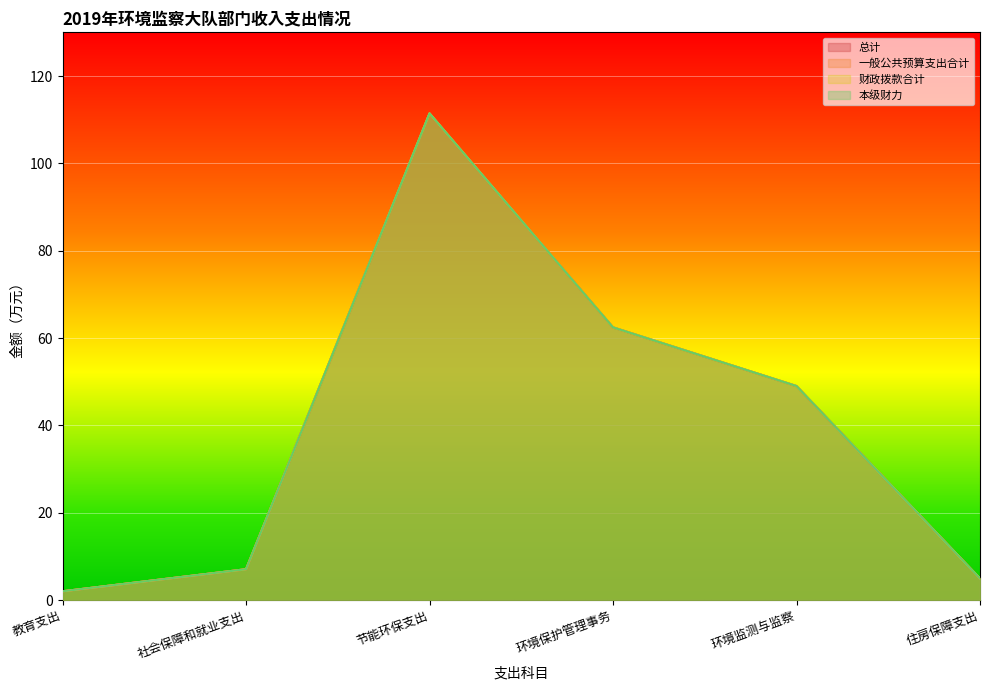

Which series changed the most between 社会保障和就业支出 and 环境保护管理事务?

总计